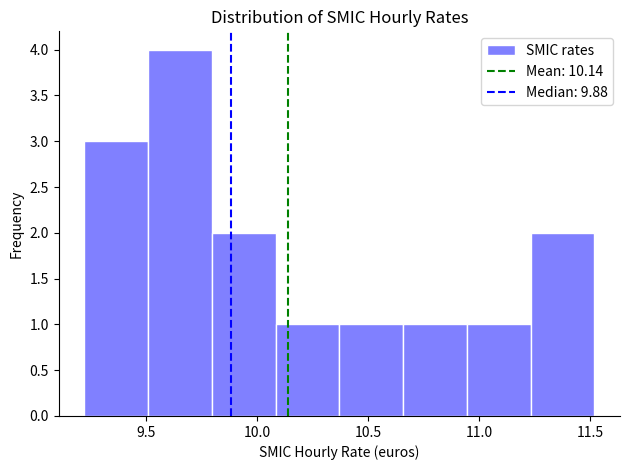

What is the height of the bar covering 10.35 to 10.65 on the x-axis? Neither the bar edges nor the heights are printed on the chart, so give them approximately, as read against the axes.

1